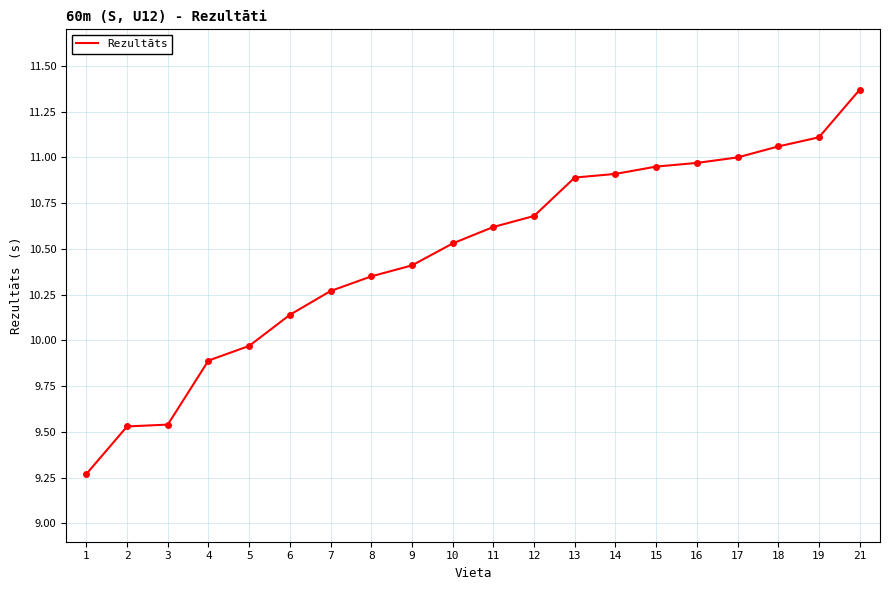

The chart shows a value of 2.1 at 2. True or false?

False